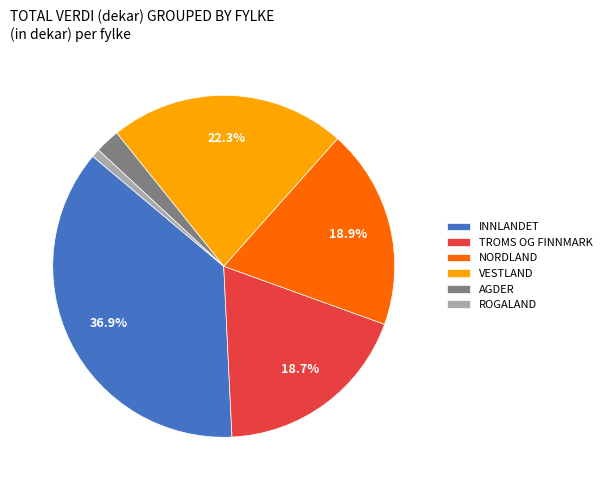

To the nearest percent, what is the average slice percentage?

17%